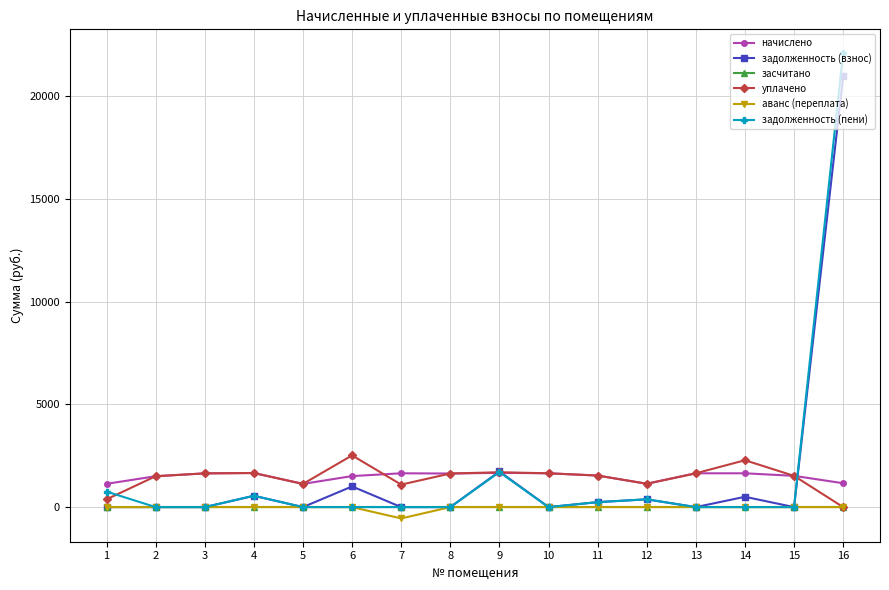

How many distinct data groups are displayed?

6